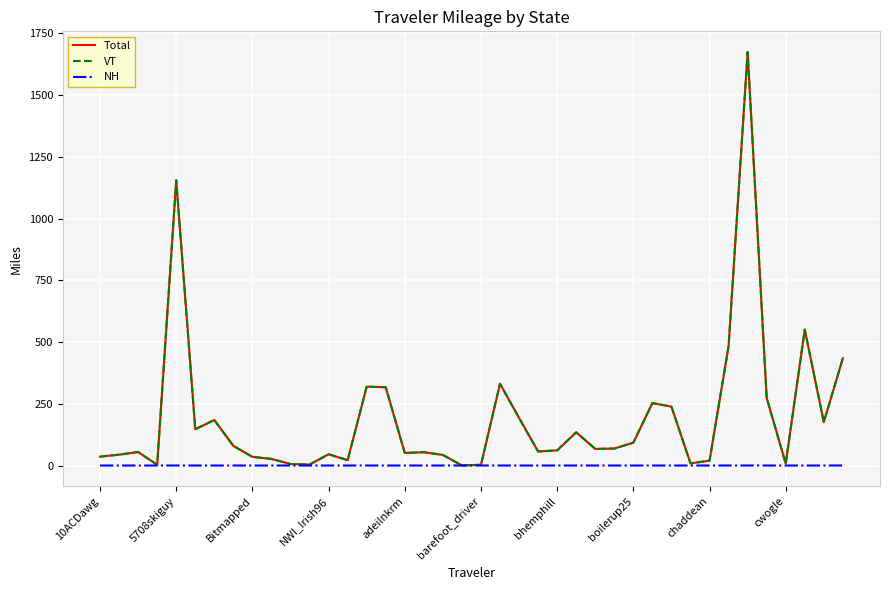

What is the difference between the maximum and minimum values in the VT series?

1673.8